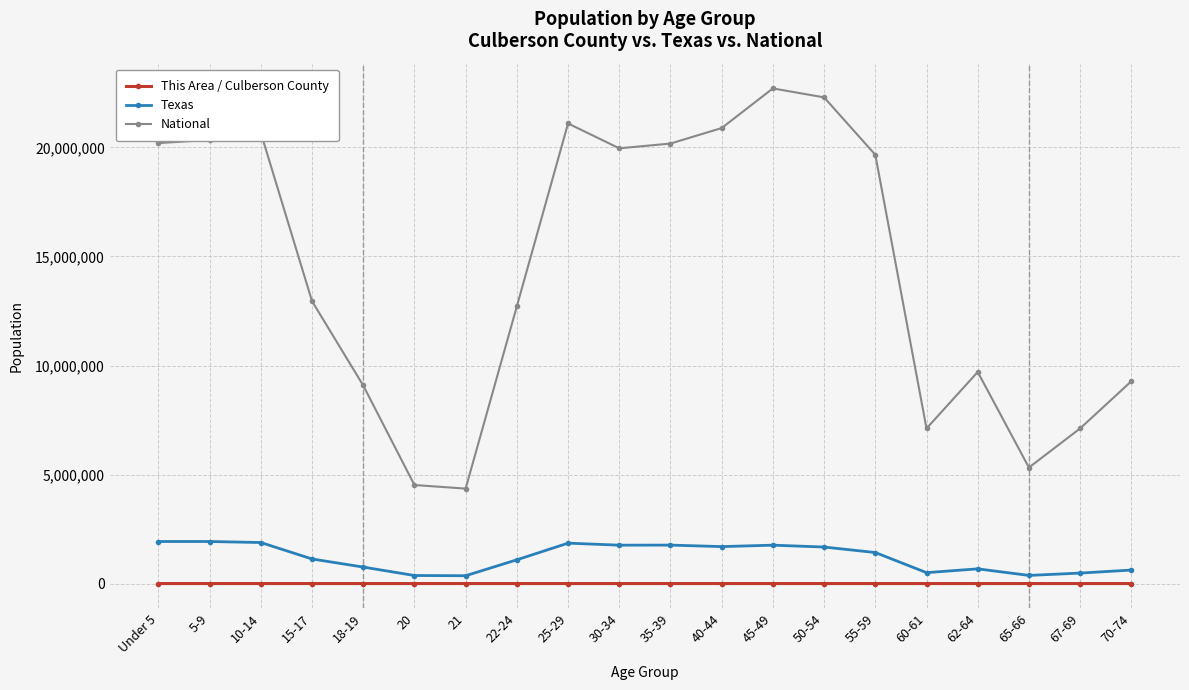

Is the value of Texas at 50-54 greater than the value of National at 45-49?

No